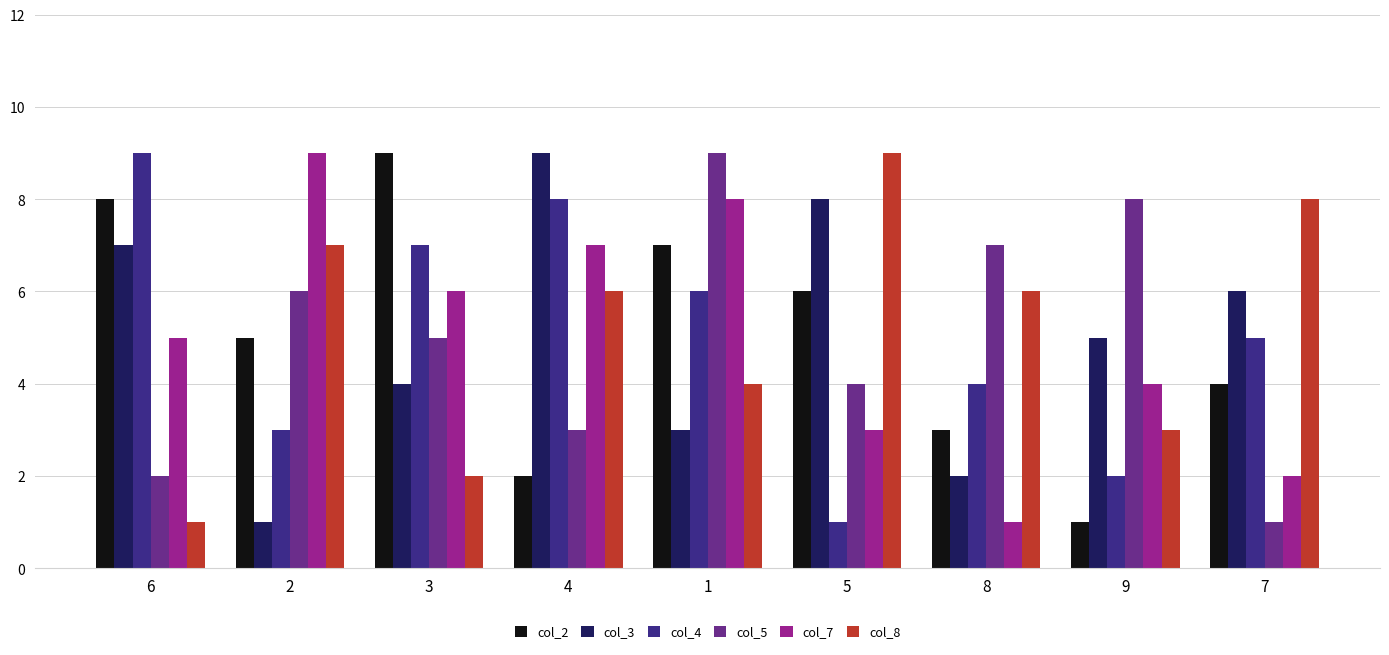

How many bars are there in each group?

6